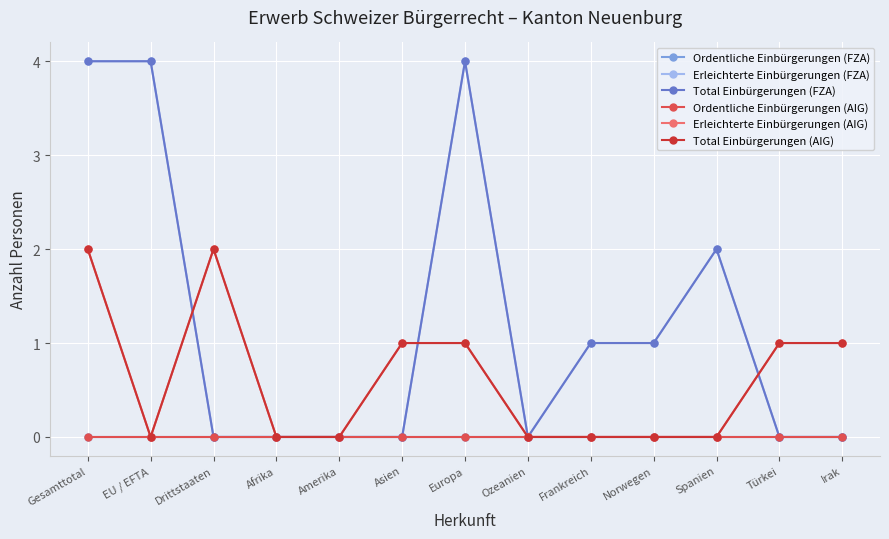

Reading left to right, extract all data points from this chart.

Ordentliche Einbürgerungen (FZA): Gesamttotal=0	EU / EFTA=0	Drittstaaten=0	Afrika=0	Amerika=0	Asien=0	Europa=0	Ozeanien=0	Frankreich=0	Norwegen=0	Spanien=0	Türkei=0	Irak=0
Erleichterte Einbürgerungen (FZA): Gesamttotal=4	EU / EFTA=4	Drittstaaten=0	Afrika=0	Amerika=0	Asien=0	Europa=4	Ozeanien=0	Frankreich=1	Norwegen=1	Spanien=2	Türkei=0	Irak=0
Total Einbürgerungen (FZA): Gesamttotal=4	EU / EFTA=4	Drittstaaten=0	Afrika=0	Amerika=0	Asien=0	Europa=4	Ozeanien=0	Frankreich=1	Norwegen=1	Spanien=2	Türkei=0	Irak=0
Ordentliche Einbürgerungen (AIG): Gesamttotal=0	EU / EFTA=0	Drittstaaten=0	Afrika=0	Amerika=0	Asien=0	Europa=0	Ozeanien=0	Frankreich=0	Norwegen=0	Spanien=0	Türkei=0	Irak=0
Erleichterte Einbürgerungen (AIG): Gesamttotal=2	EU / EFTA=0	Drittstaaten=2	Afrika=0	Amerika=0	Asien=1	Europa=1	Ozeanien=0	Frankreich=0	Norwegen=0	Spanien=0	Türkei=1	Irak=1
Total Einbürgerungen (AIG): Gesamttotal=2	EU / EFTA=0	Drittstaaten=2	Afrika=0	Amerika=0	Asien=1	Europa=1	Ozeanien=0	Frankreich=0	Norwegen=0	Spanien=0	Türkei=1	Irak=1